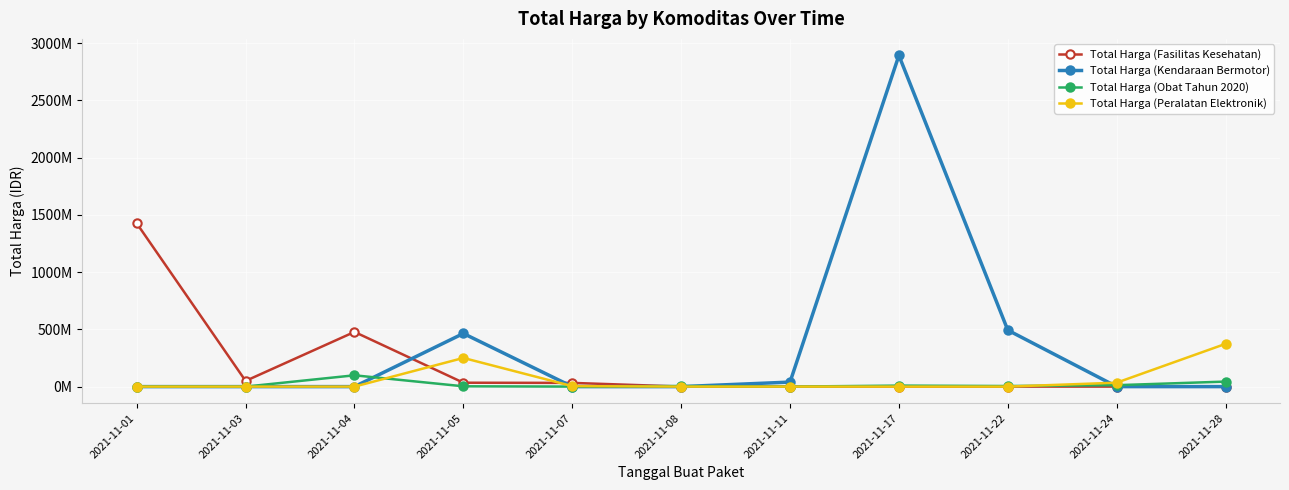

Is this an area chart (filled region under the line)?

No